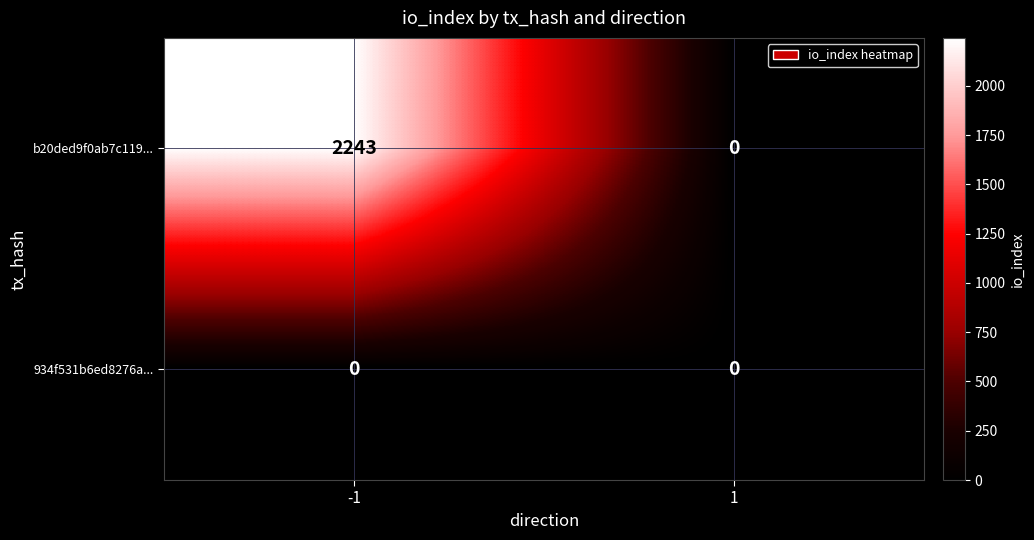

How many categories are shown in the chart?

2